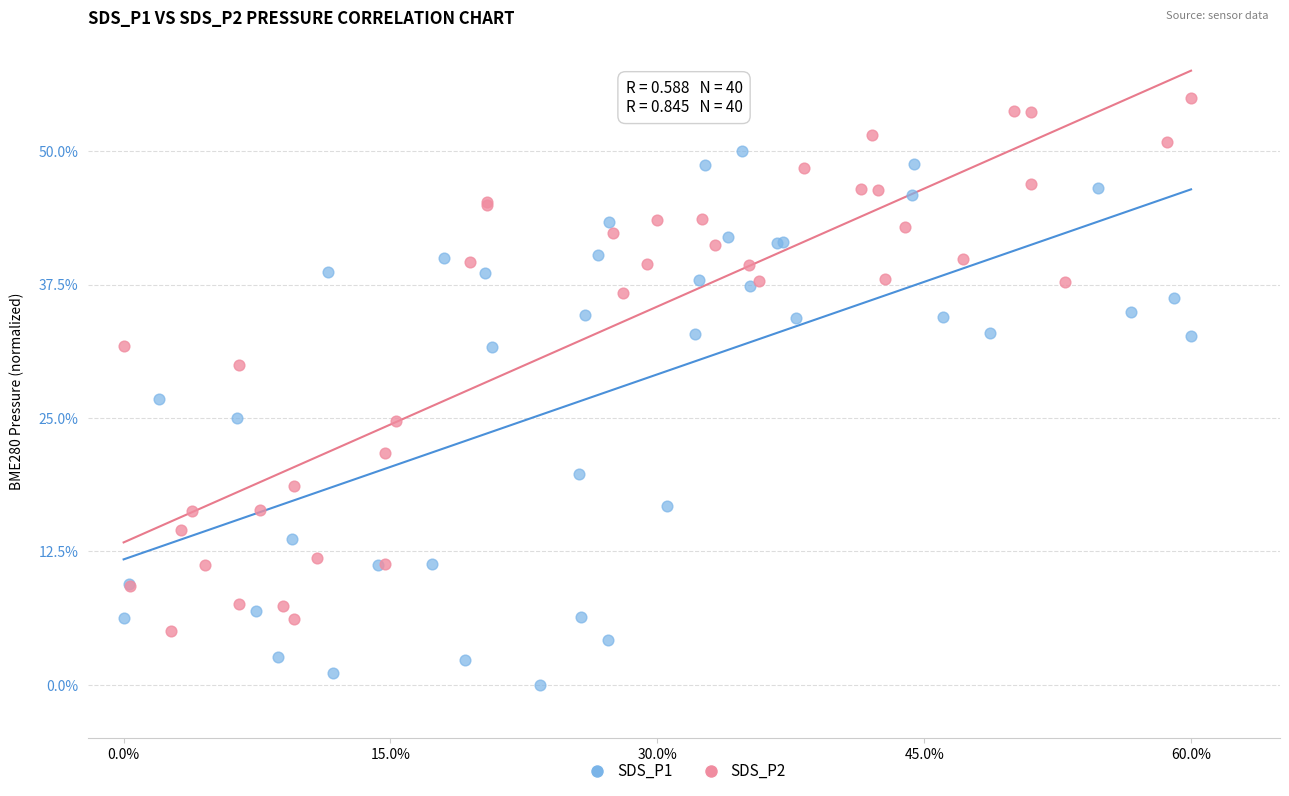

What are all the series names shown in the legend?

SDS_P1, SDS_P2